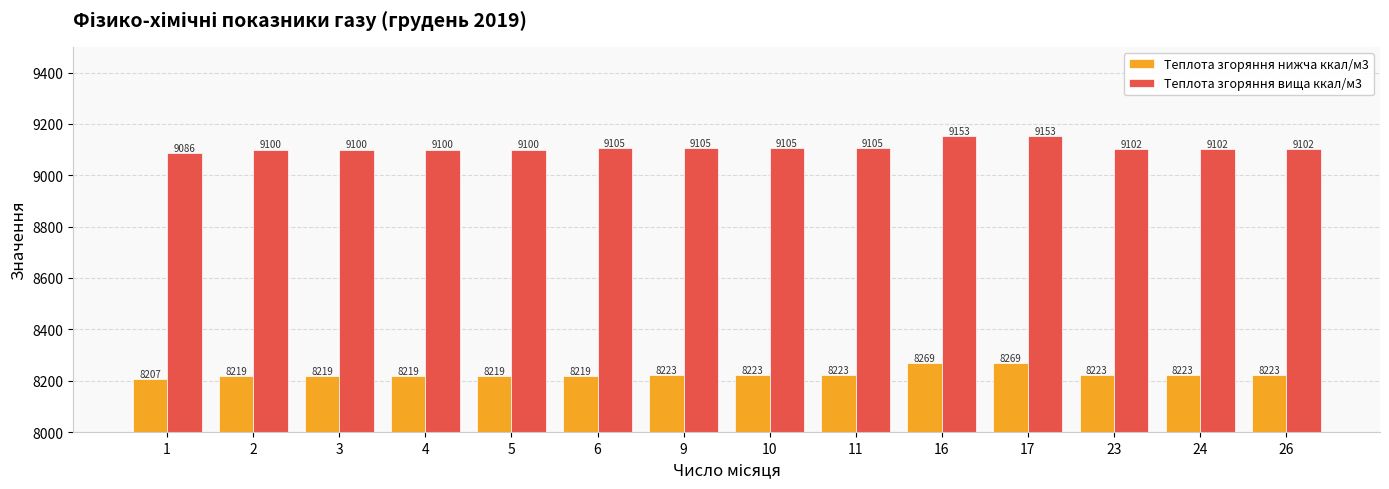

What is the greatest value displayed?

9152.6